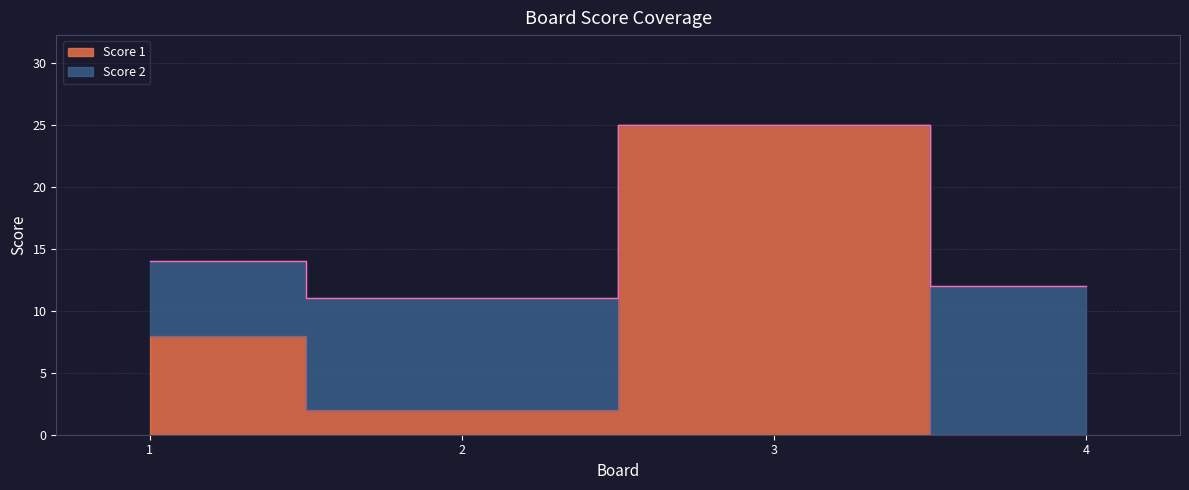

True or false: there are more than 1 points higher than both neighbors.

False